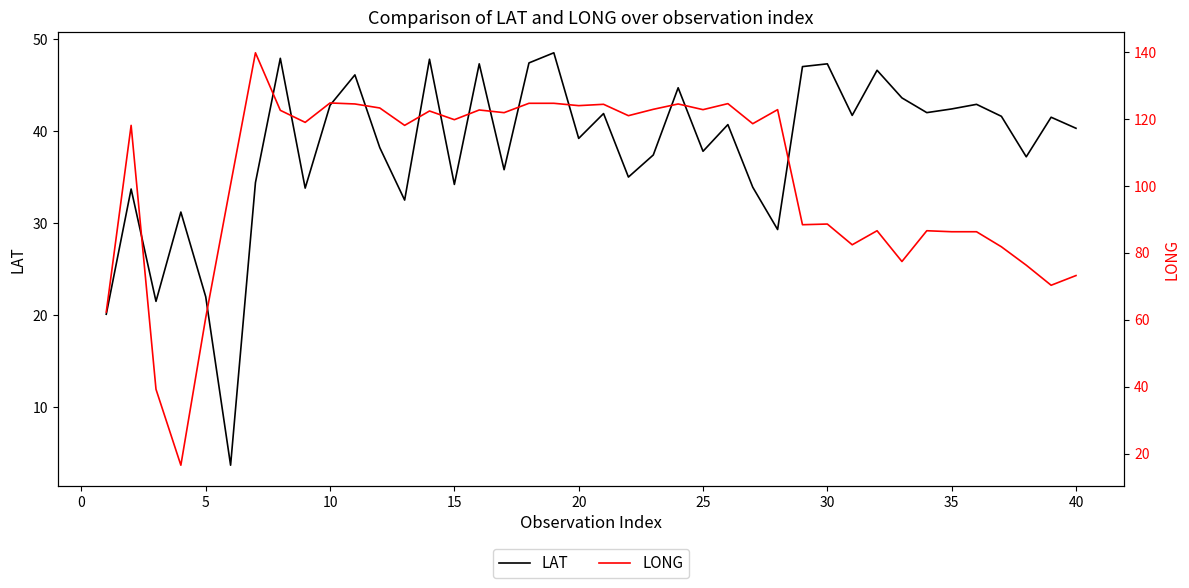

The LAT series shows 47.3 at 30. True or false?

True